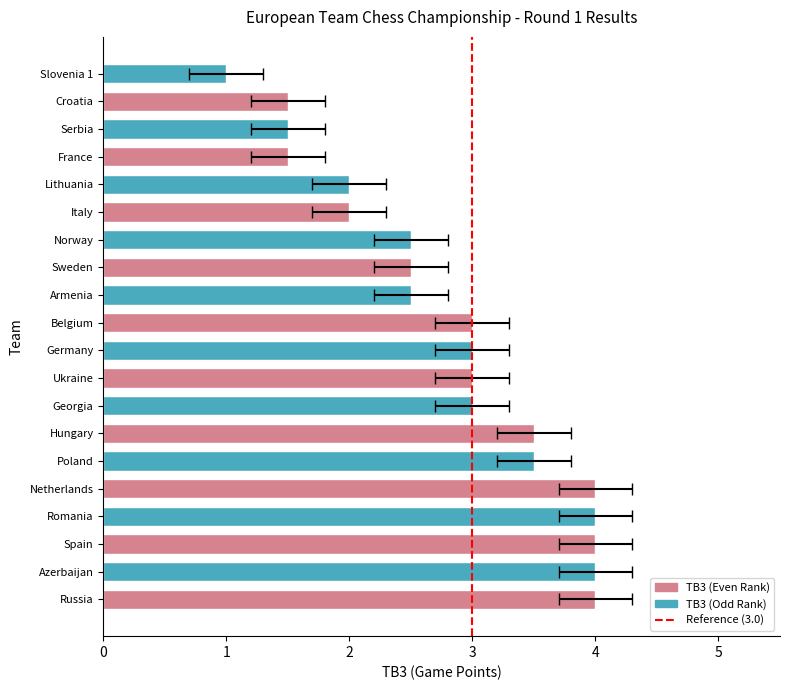

Reading left to right, extract all data points from this chart.

TB3 (Game Points): 4.0	4.0	4.0	4.0	4.0	3.5	3.5	3.0	3.0	3.0	3.0	2.5	2.5	2.5	2.0	2.0	1.5	1.5	1.5	1.0
Rk. (Rank): 0.0	1.0	2.0	3.0	4.0	5.0	6.0	7.0	8.0	9.0	10.0	11.0	12.0	13.0	14.0	15.0	16.0	17.0	18.0	19.0